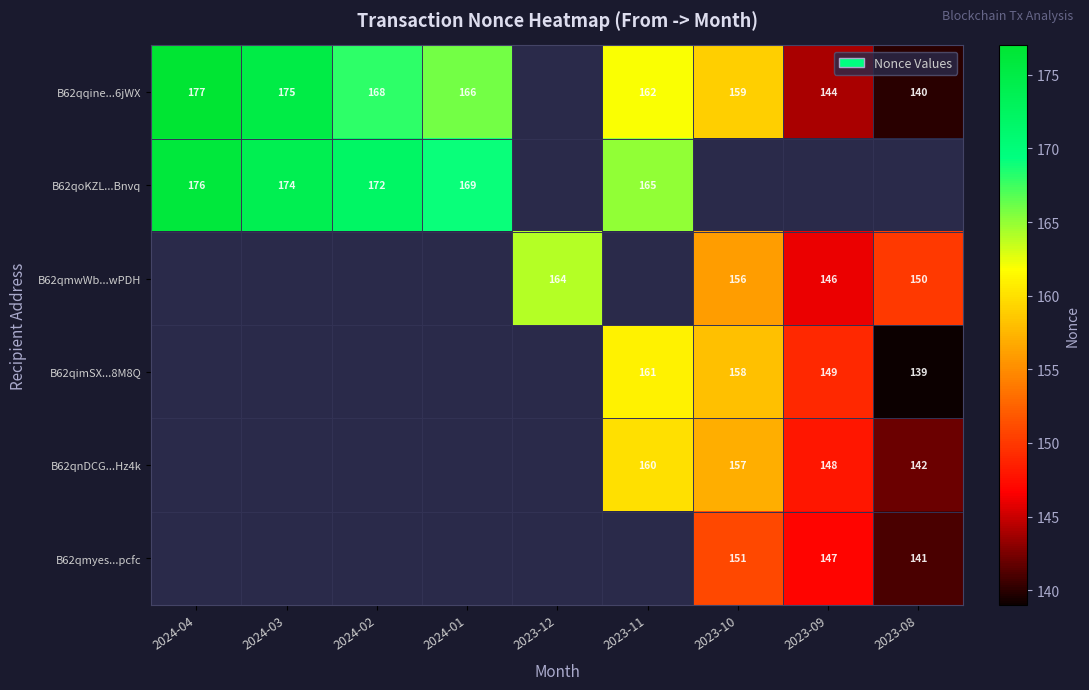

What is the difference between the B62qnDCG...Hz4k values at 2023-08 and 2023-11?

18